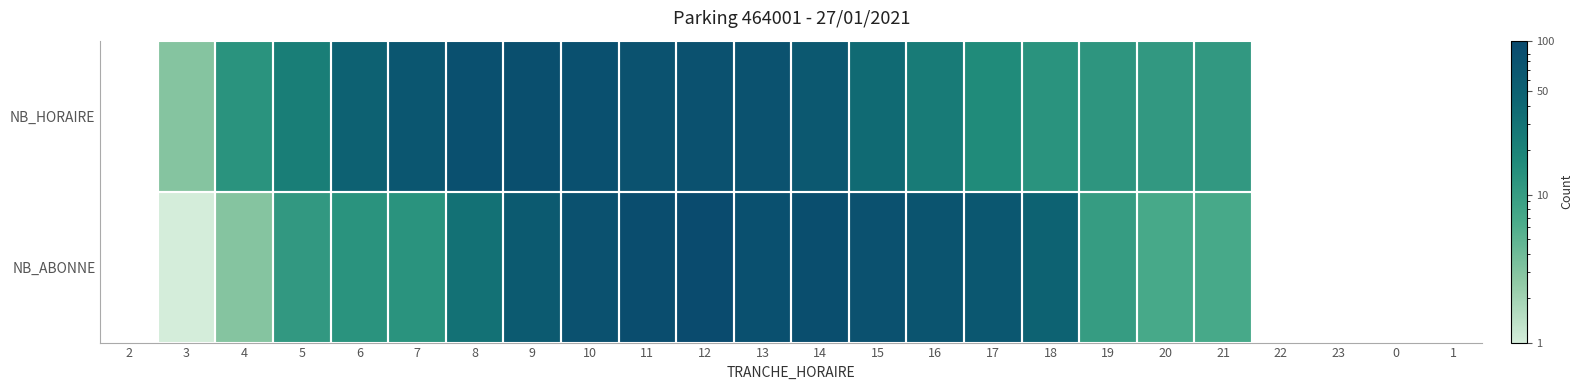

What is the total value across all series at 5?

34.0